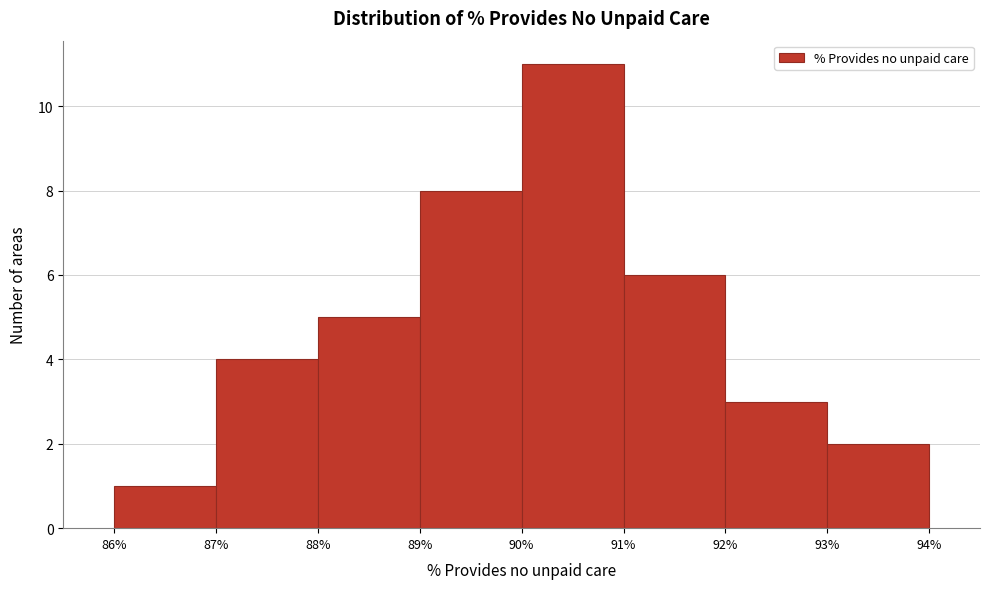

Over which range of the x-axis is the bar tallest?

90% to 91%